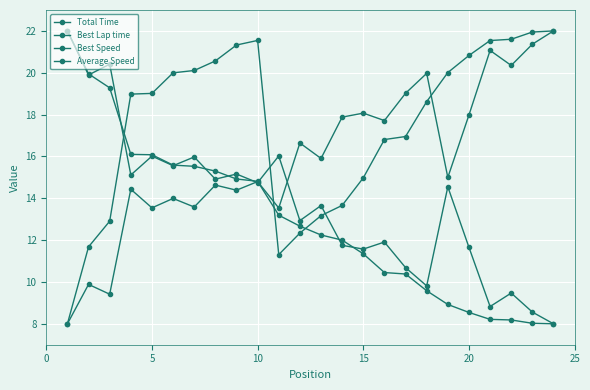

At which category does Total Time reach its first local valley?

10